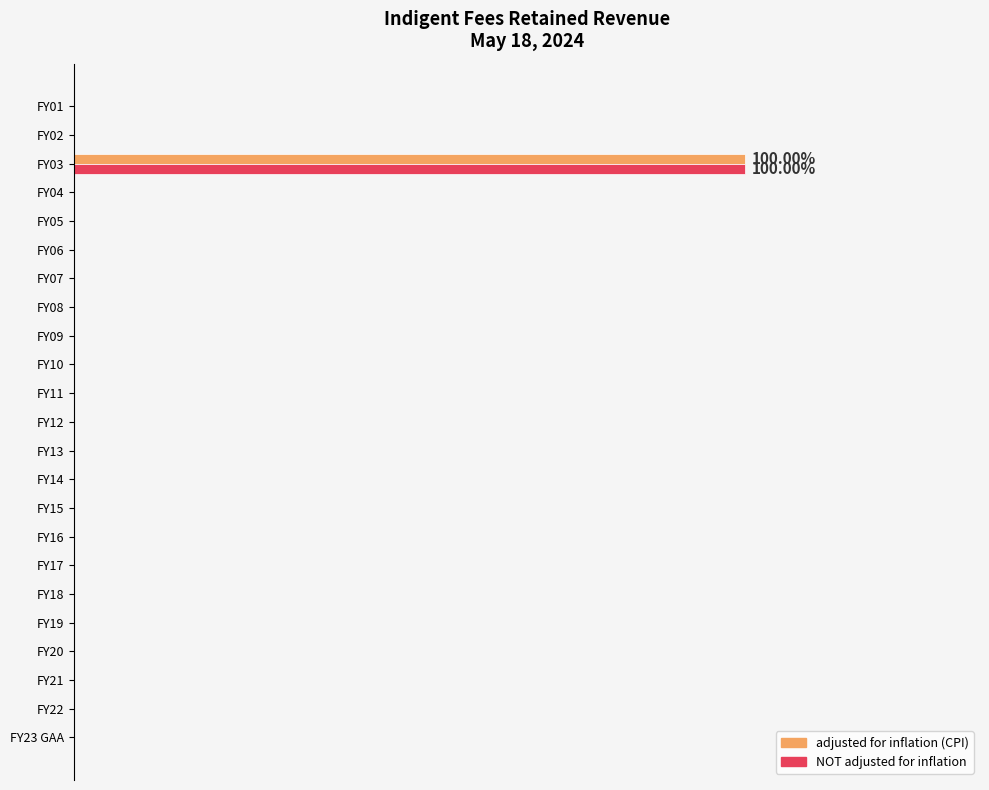

Which series has the widest spread of values?

adjusted for inflation (CPI)